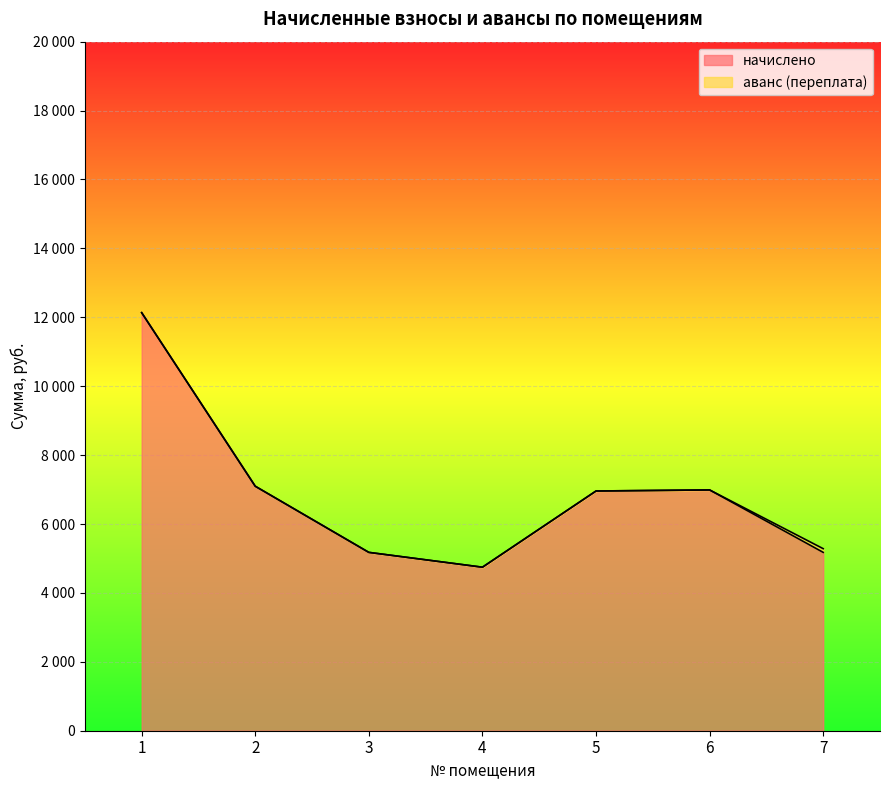

How many points are higher than both their immediate neighbors (excluding endpoints)?

1